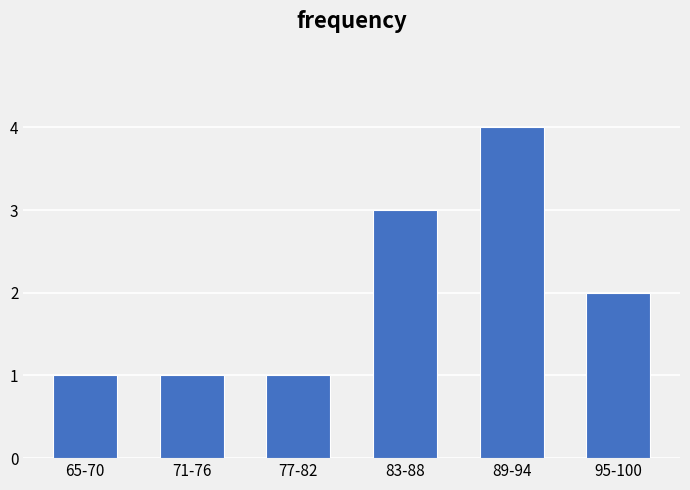

Reading left to right, transcribe all the data shown in this chart.

1	1	1	3	4	2